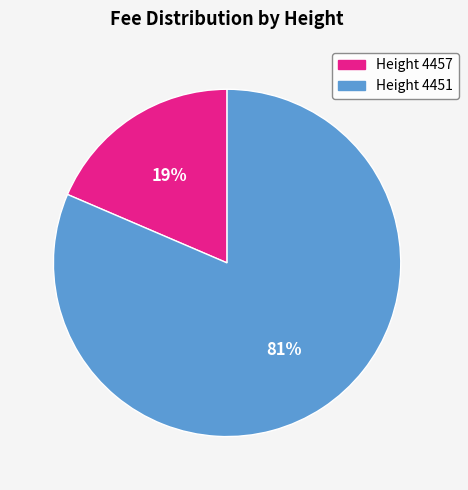

Which has a higher value, Height 4457 or Height 4451?

Height 4451